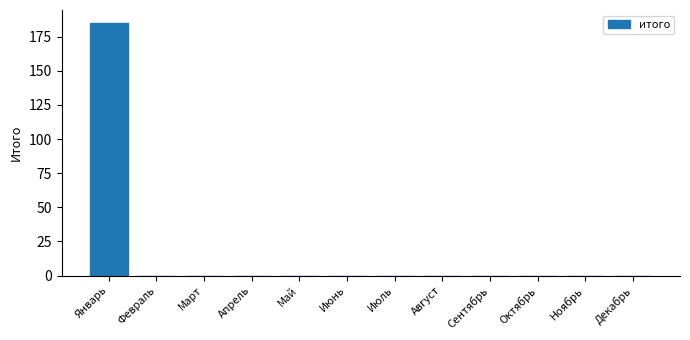

Reading left to right, list all the values displayed in this chart.

Январь=185.2	Февраль=0.0	Март=0.0	Апрель=0.0	Май=0.0	Июнь=0.0	Июль=0.0	Август=0.0	Сентябрь=0.0	Октябрь=0.0	Ноябрь=0.0	Декабрь=0.0